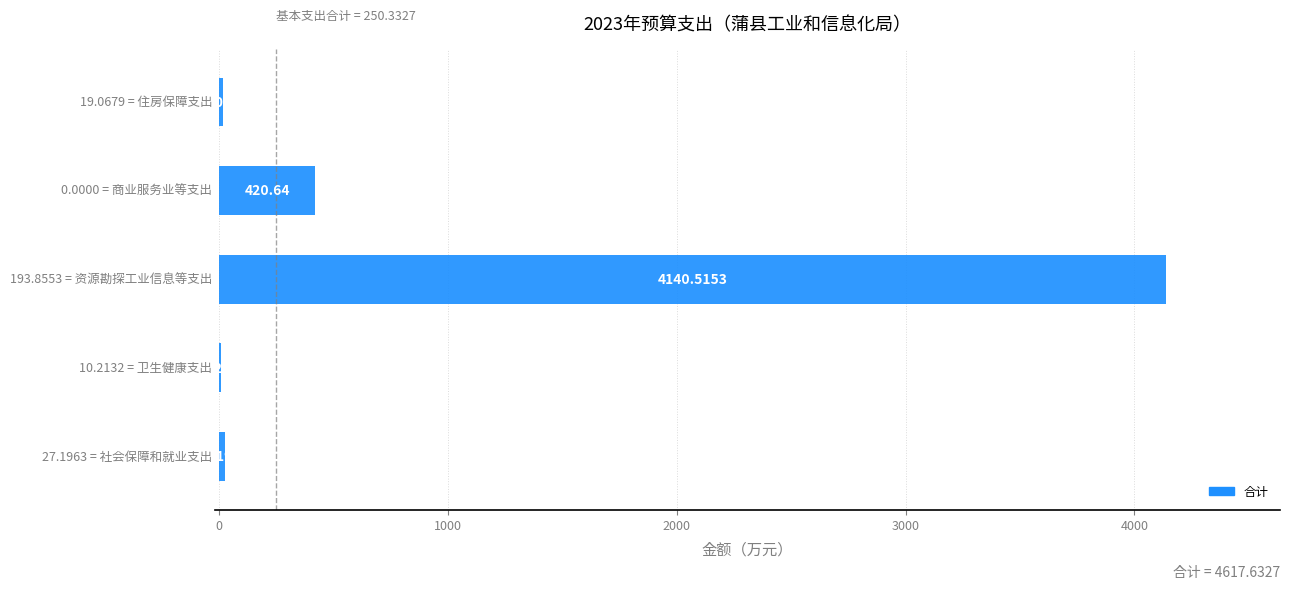

What is the sum of all values?

4617.6